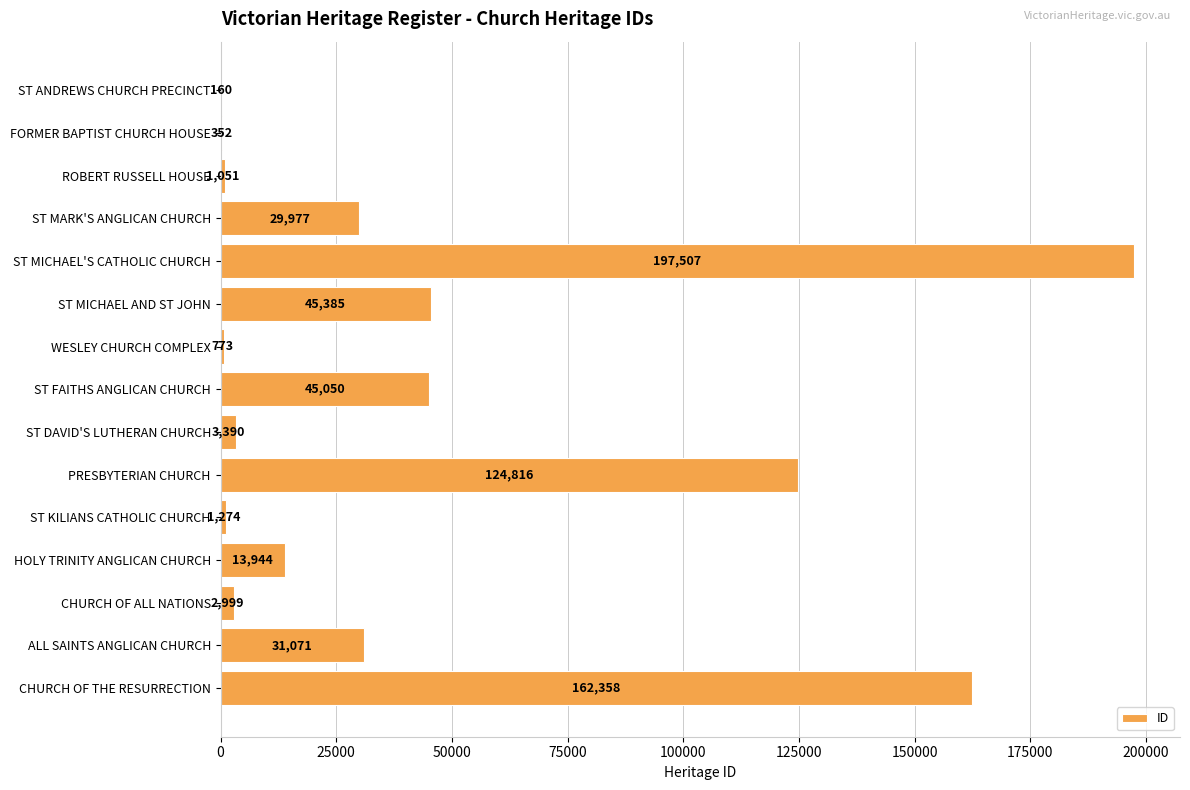

Reading bottom to top, what are all the values shown in this chart?

CHURCH OF THE RESURRECTION=162358	ALL SAINTS ANGLICAN CHURCH=31071	CHURCH OF ALL NATIONS=2999	HOLY TRINITY ANGLICAN CHURCH=13944	ST KILIANS CATHOLIC CHURCH=1274	PRESBYTERIAN CHURCH=124816	ST DAVID'S LUTHERAN CHURCH=3390	ST FAITHS ANGLICAN CHURCH=45050	WESLEY CHURCH COMPLEX=773	ST MICHAEL AND ST JOHN=45385	ST MICHAEL'S CATHOLIC CHURCH=197507	ST MARK'S ANGLICAN CHURCH=29977	ROBERT RUSSELL HOUSE=1051	FORMER BAPTIST CHURCH HOUSE=352	ST ANDREWS CHURCH PRECINCT=160